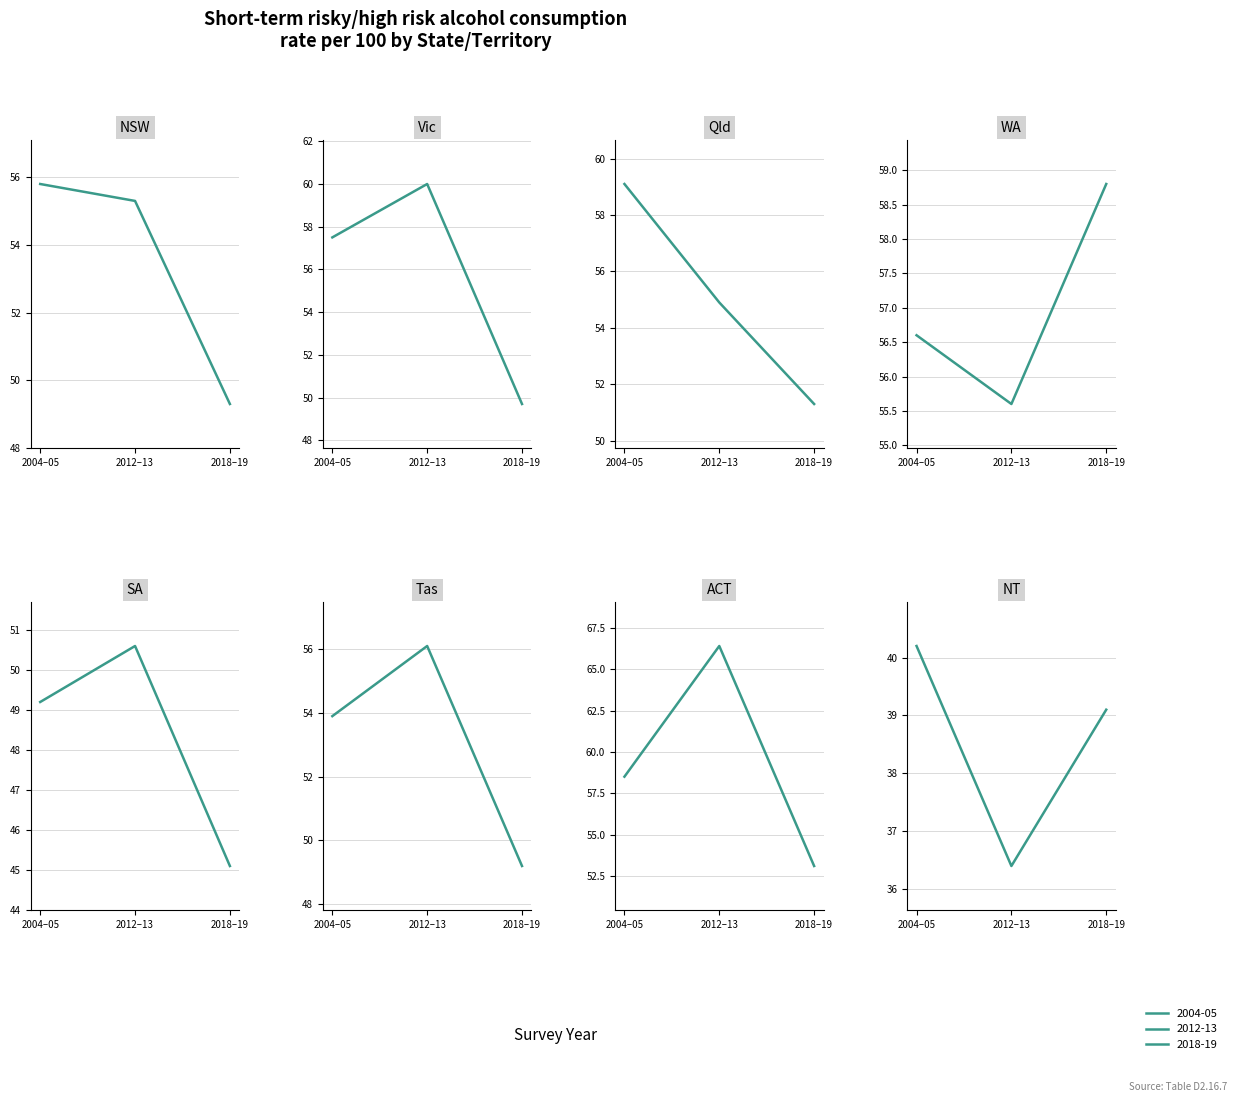

What position from the right is ACT?

2